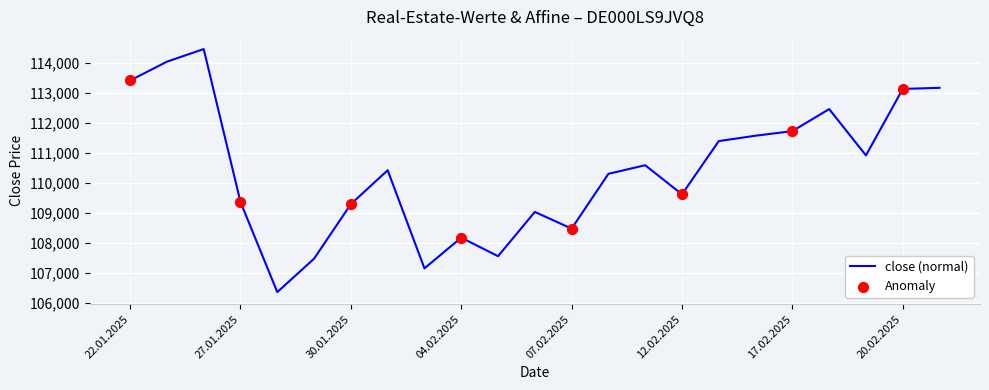

What is the greatest value displayed?

114474